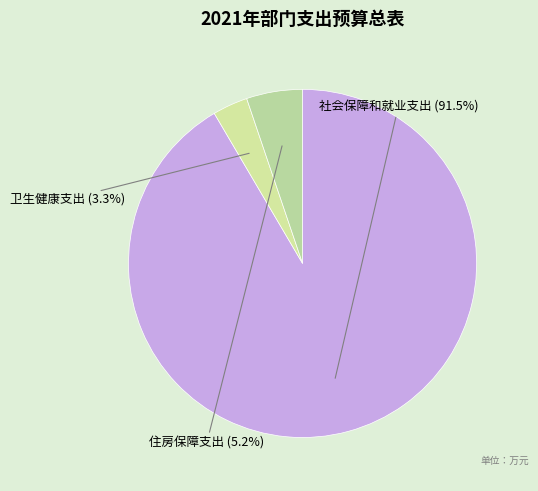

Does 卫生健康支出 represent more than half of the total?

No